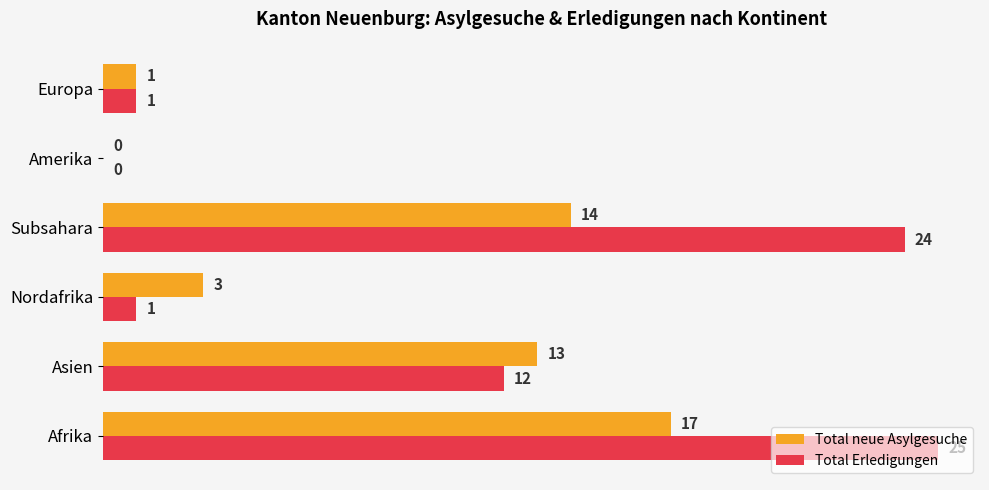

Which series changed the most between Asien and Nordafrika?

Total Erledigungen